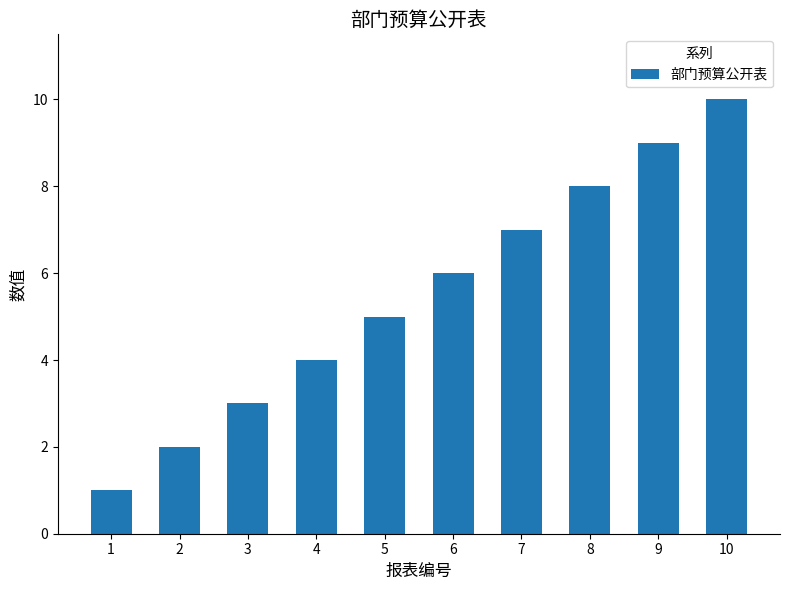

Which has a higher value, 5 or 7?

7